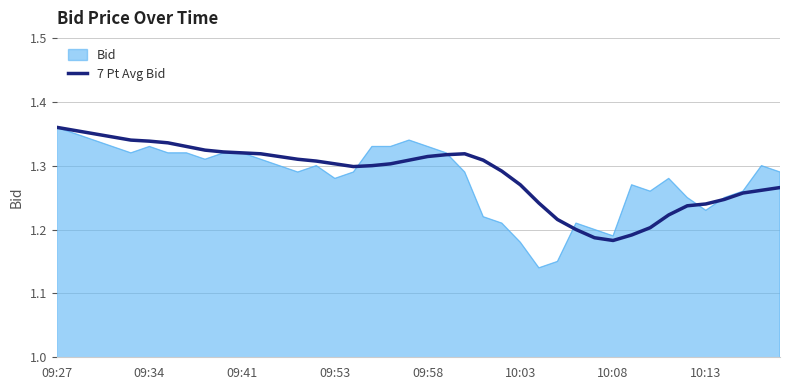

Which series has the largest range (max minus min)?

Bid